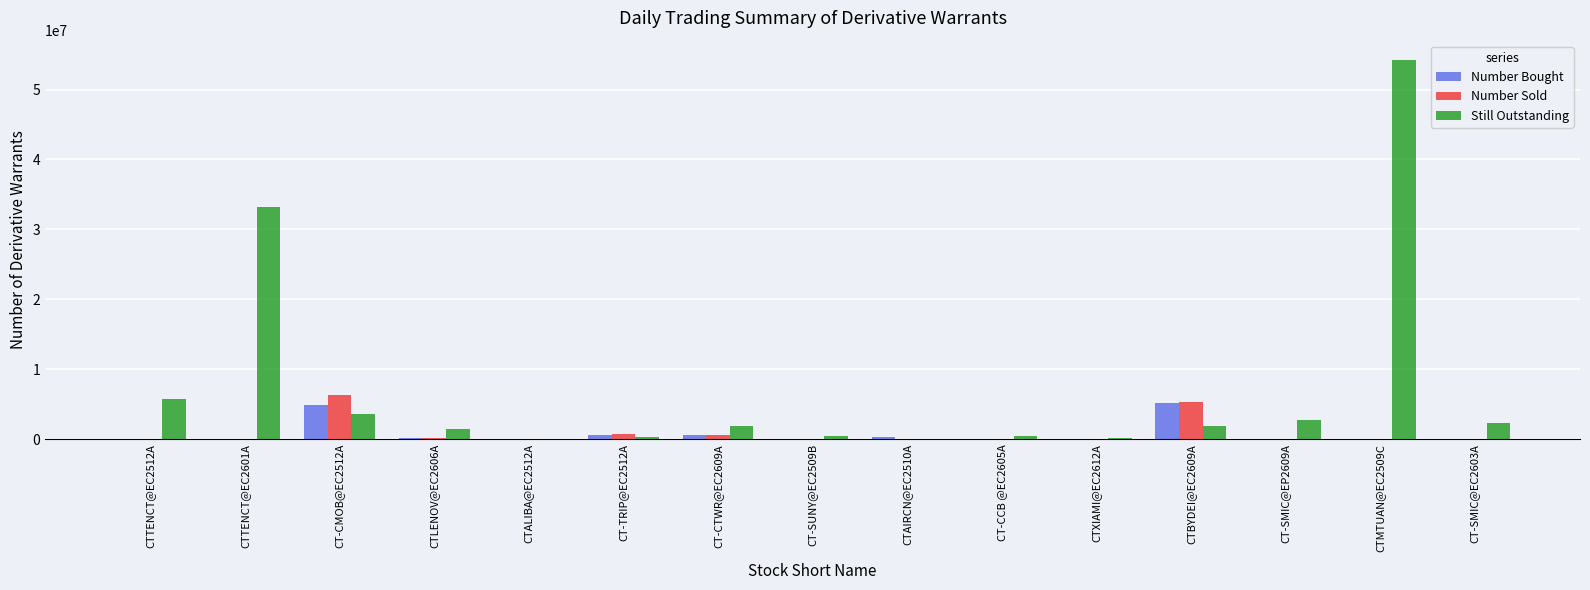

At which category is the sum across all series the highest?

CTMTUAN@EC2509C